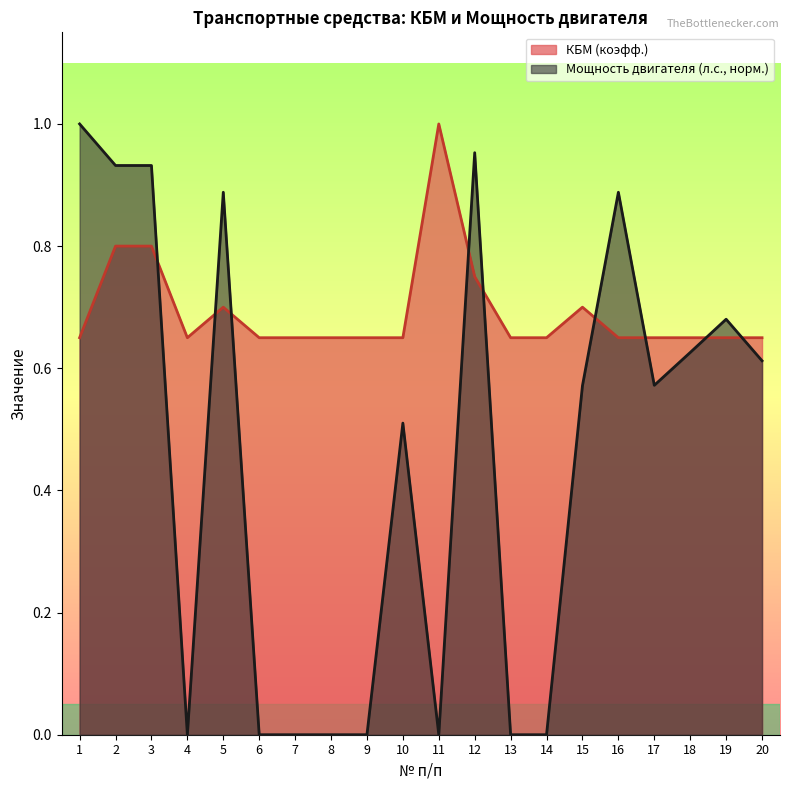

What is the highest value of the Мощность двигателя (л.с.) series?

1.0